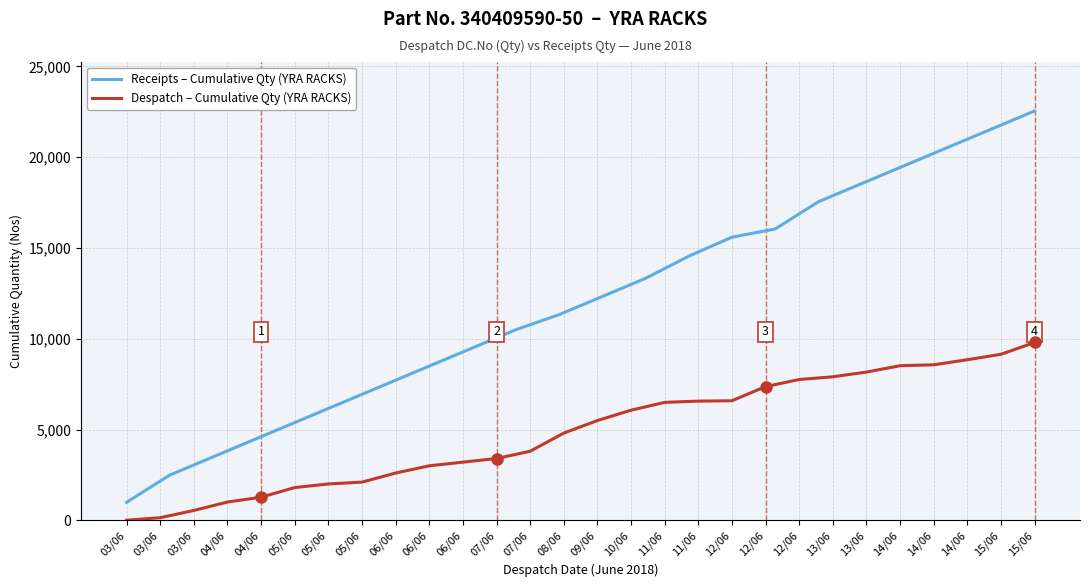

Reading left to right, transcribe all the data shown in this chart.

03/06=13	03/06=150	03/06=550	04/06=1013	04/06=1280	05/06=1810	05/06=2009	05/06=2110	06/06=2610	06/06=3009	06/06=3210	07/06=3410	07/06=3810	08/06=4810	09/06=5501	10/06=6071	11/06=6501	11/06=6571	12/06=6591	12/06=7371	12/06=7761	13/06=7911	13/06=8171	14/06=8521	14/06=8571	14/06=8851	15/06=9151	15/06=9801